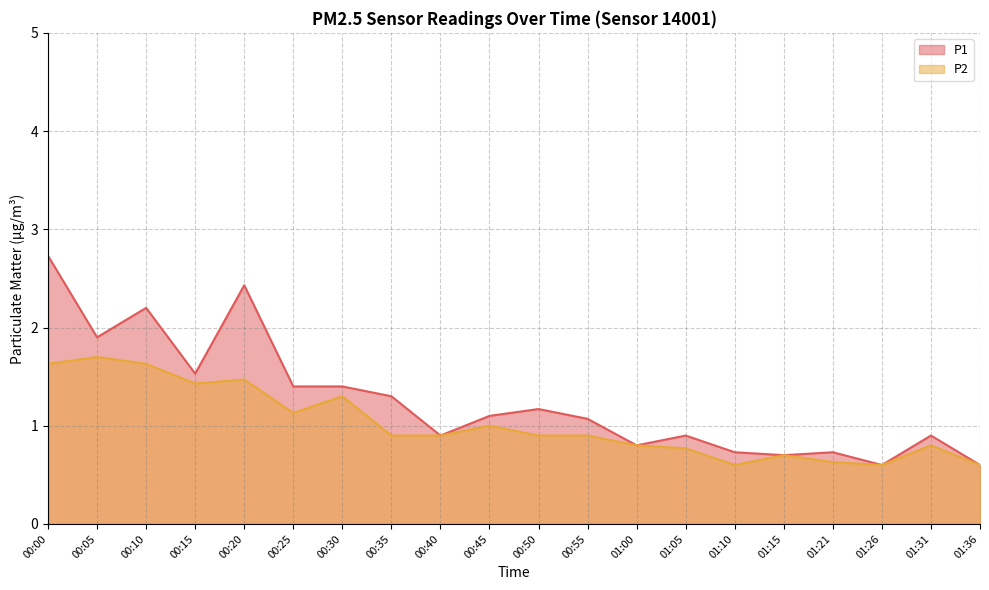

At how many categories does at least one series exceed 0?

20